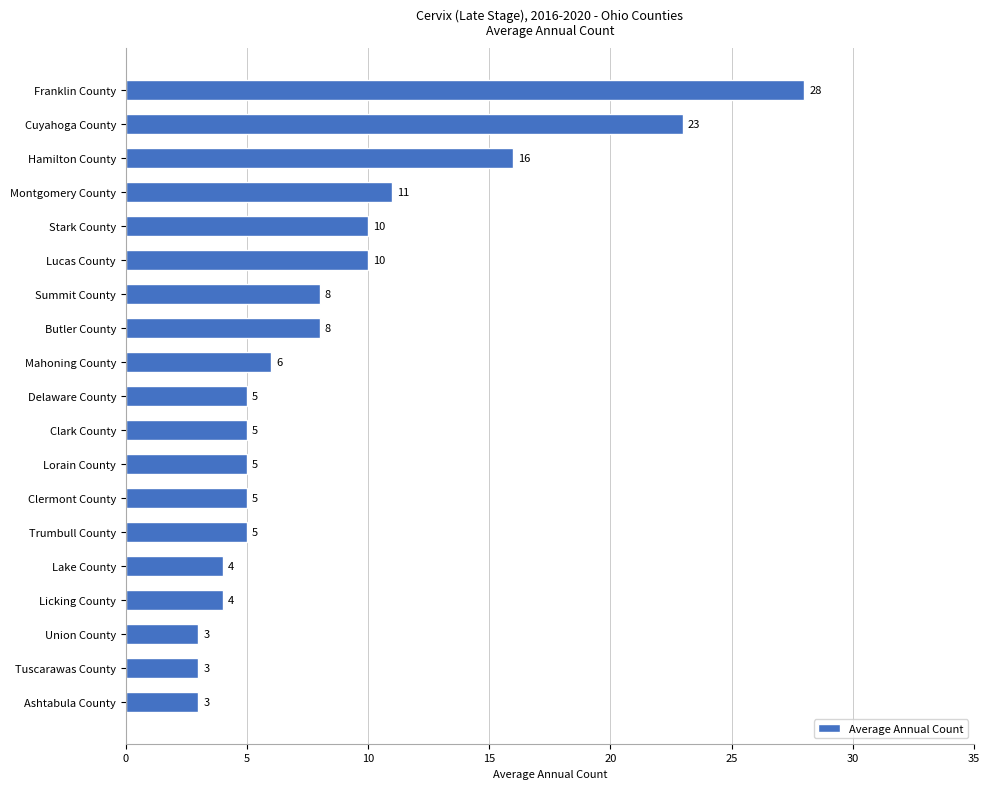

How many data points are less than 5?

5